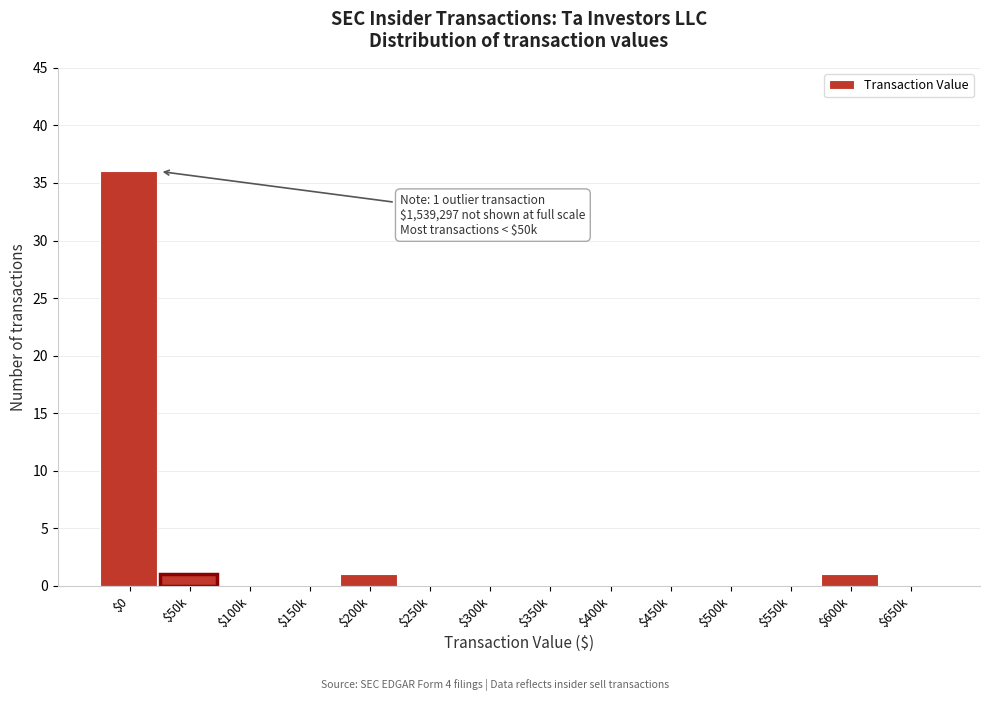

True or false: the data shows 17 at $450k.

False